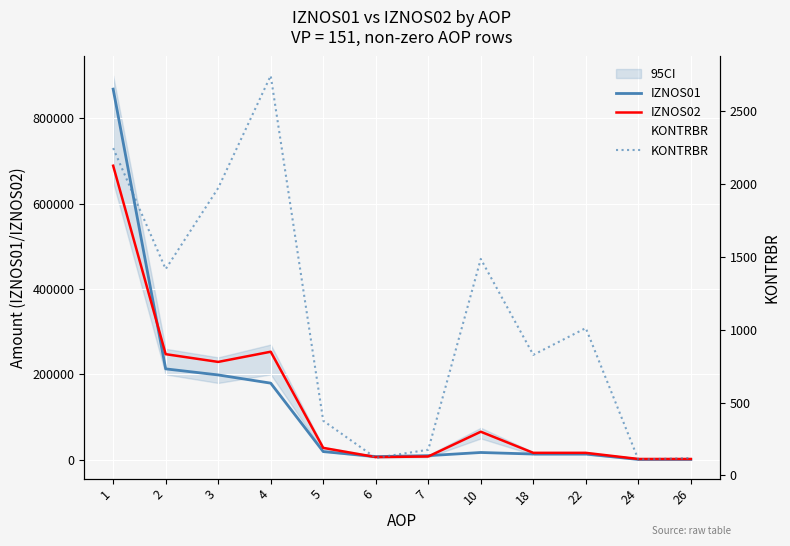

What are all the series names shown in the legend?

IZNOS01, IZNOS02, KONTRBR